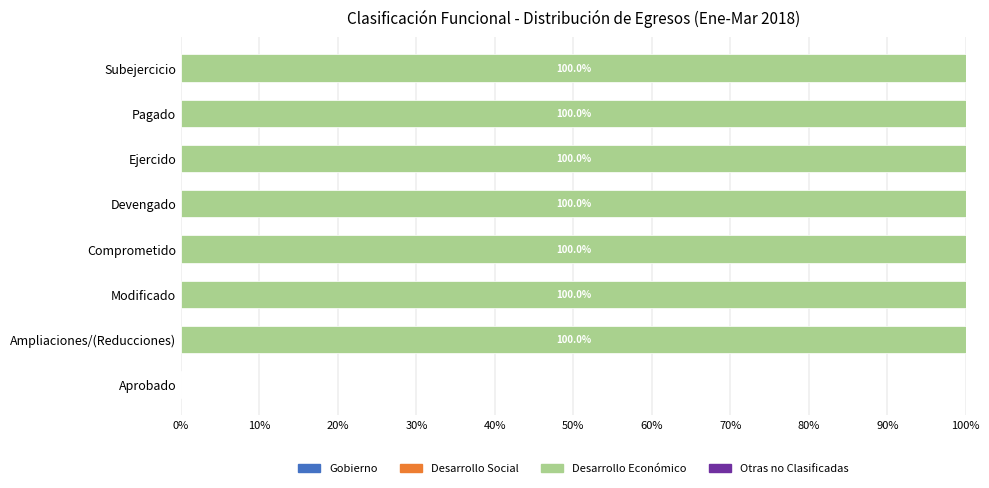

What is the sum of all values?

700